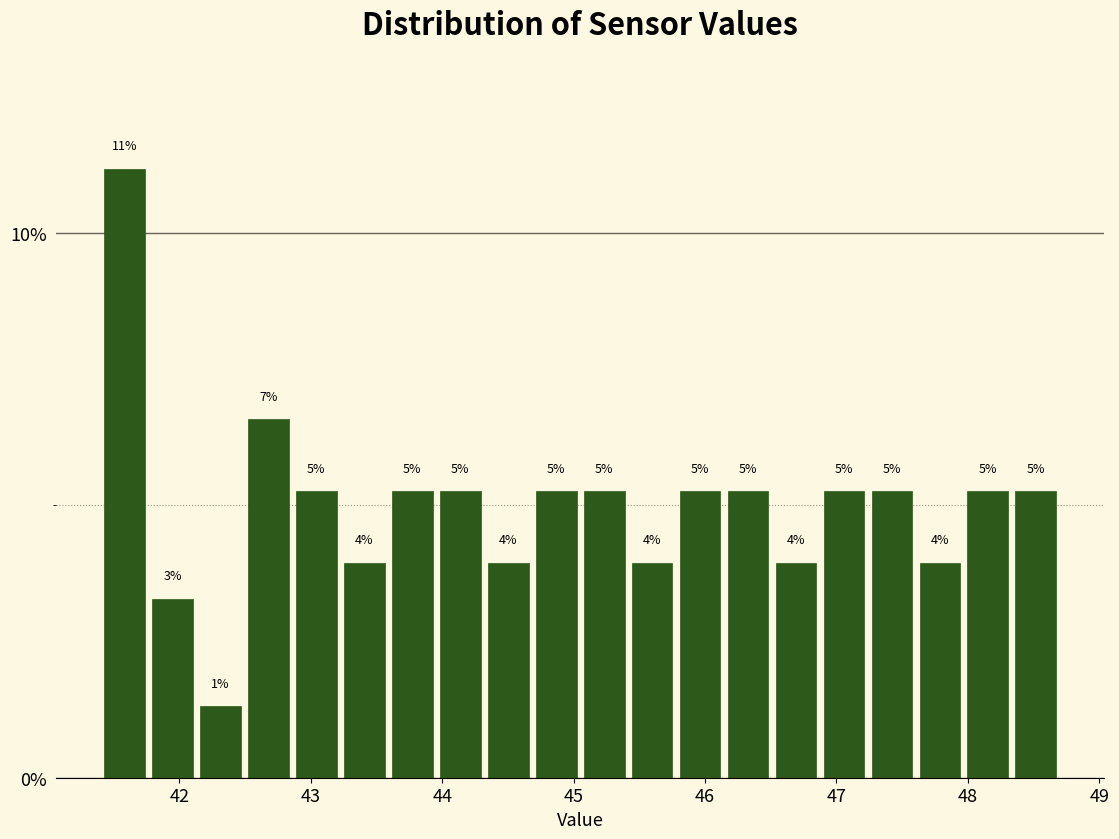

Read against the x-axis, roughly where is the centre of the tallest bar?

41.6